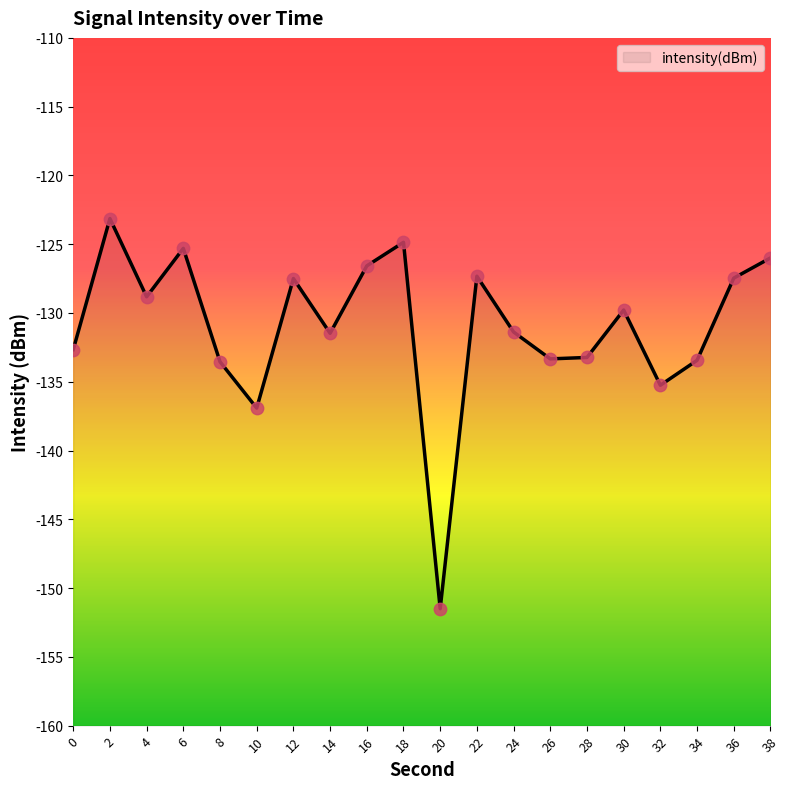

Between 16 and 36, which is larger?

16